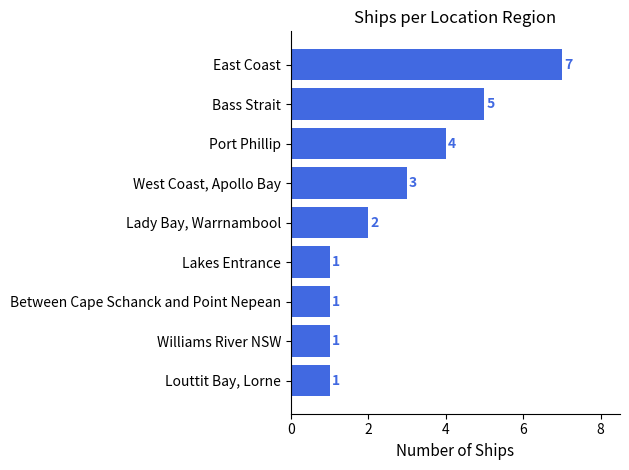

What is the difference between the maximum and minimum values?

6